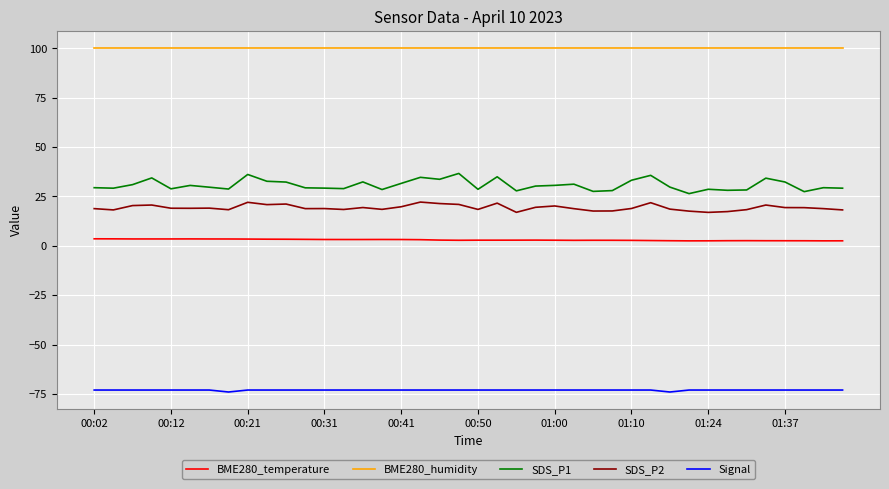

Which series has the largest range (max minus min)?

SDS_P1